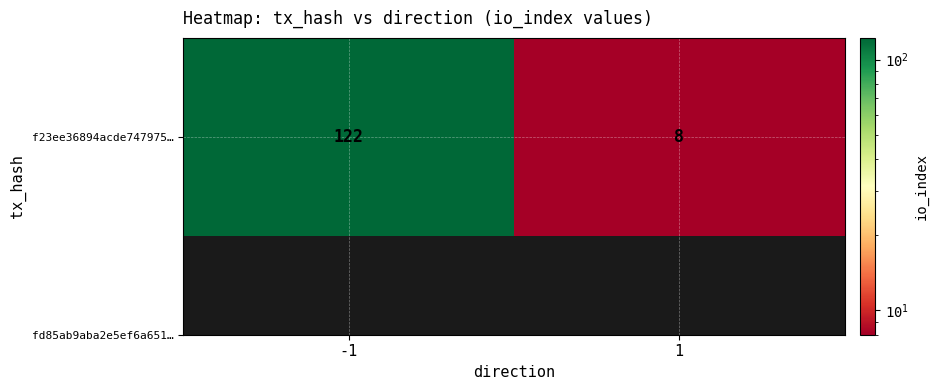

How many categories are shown in the chart?

2